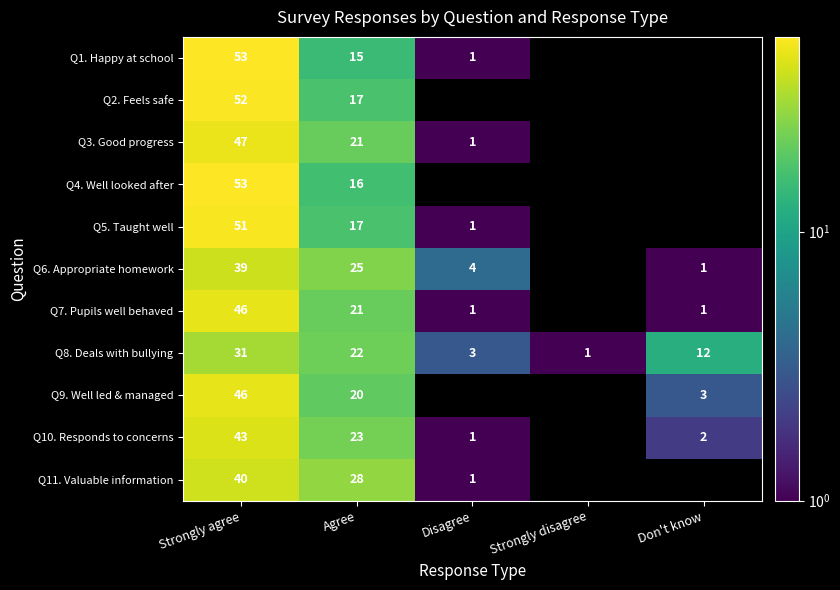

What is the difference between the second highest and minimum values in the Q7. Pupils well behaved series?

20.0